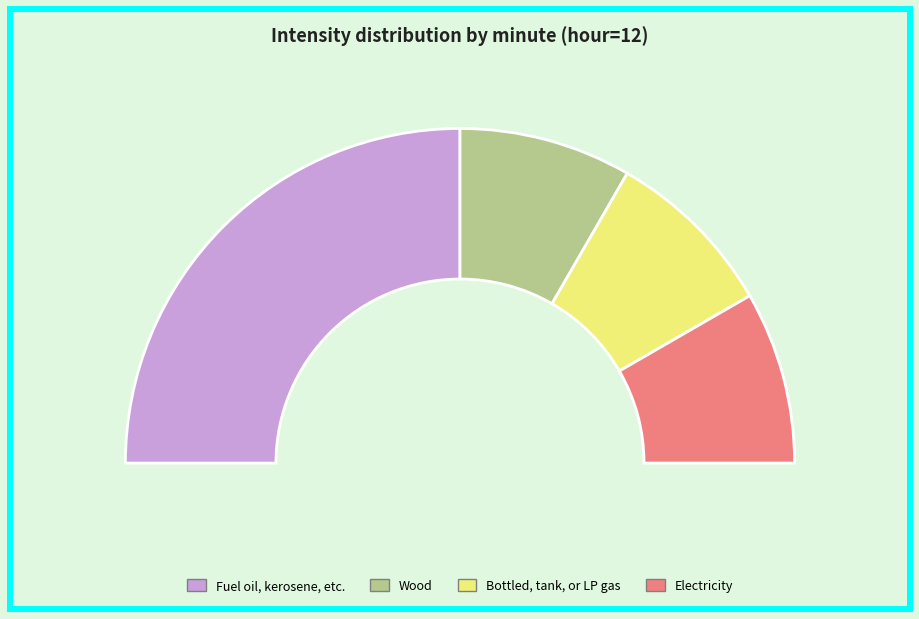

Do 30 and 20 together represent more than half of the pie?

No